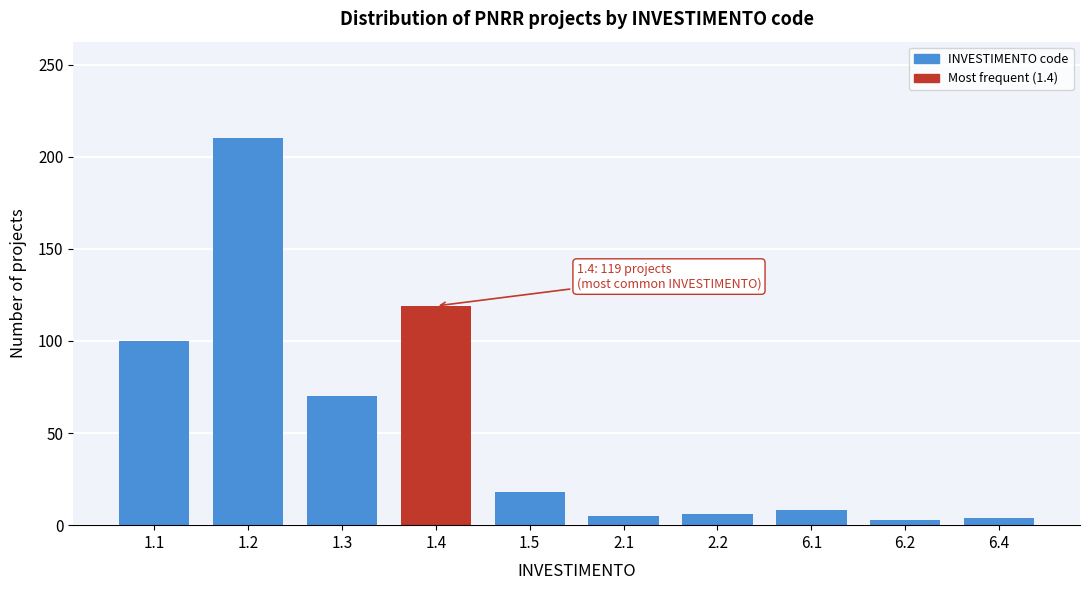

What is the maximum value shown in the chart?

210